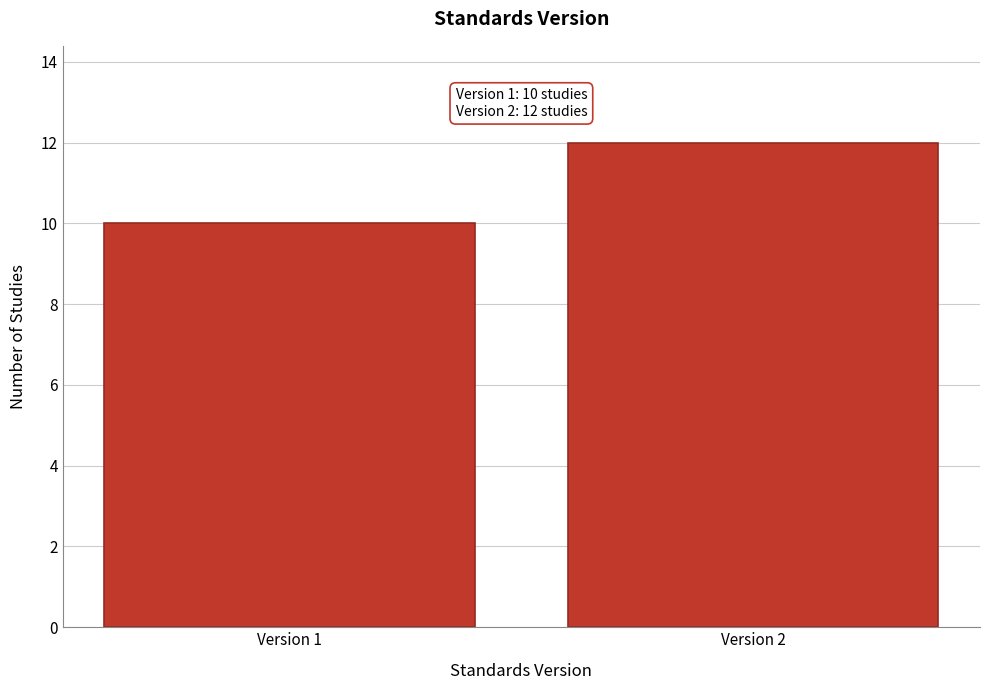

Reading left to right, transcribe all the data shown in this chart.

Version 1=10	Version 2=12